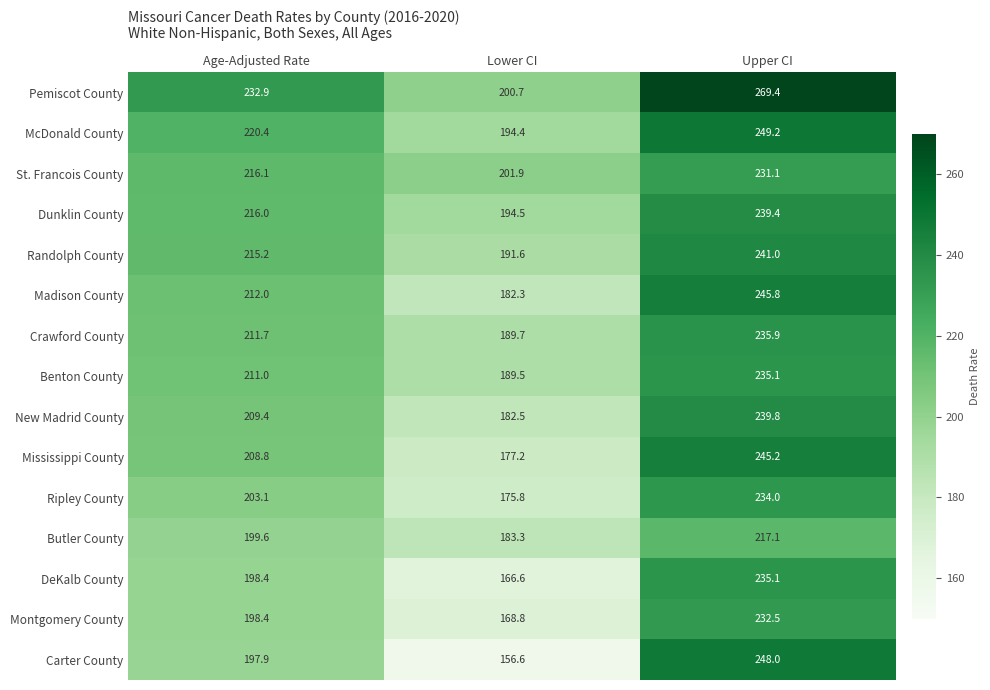

At which category is the sum across all series the highest?

Upper CI